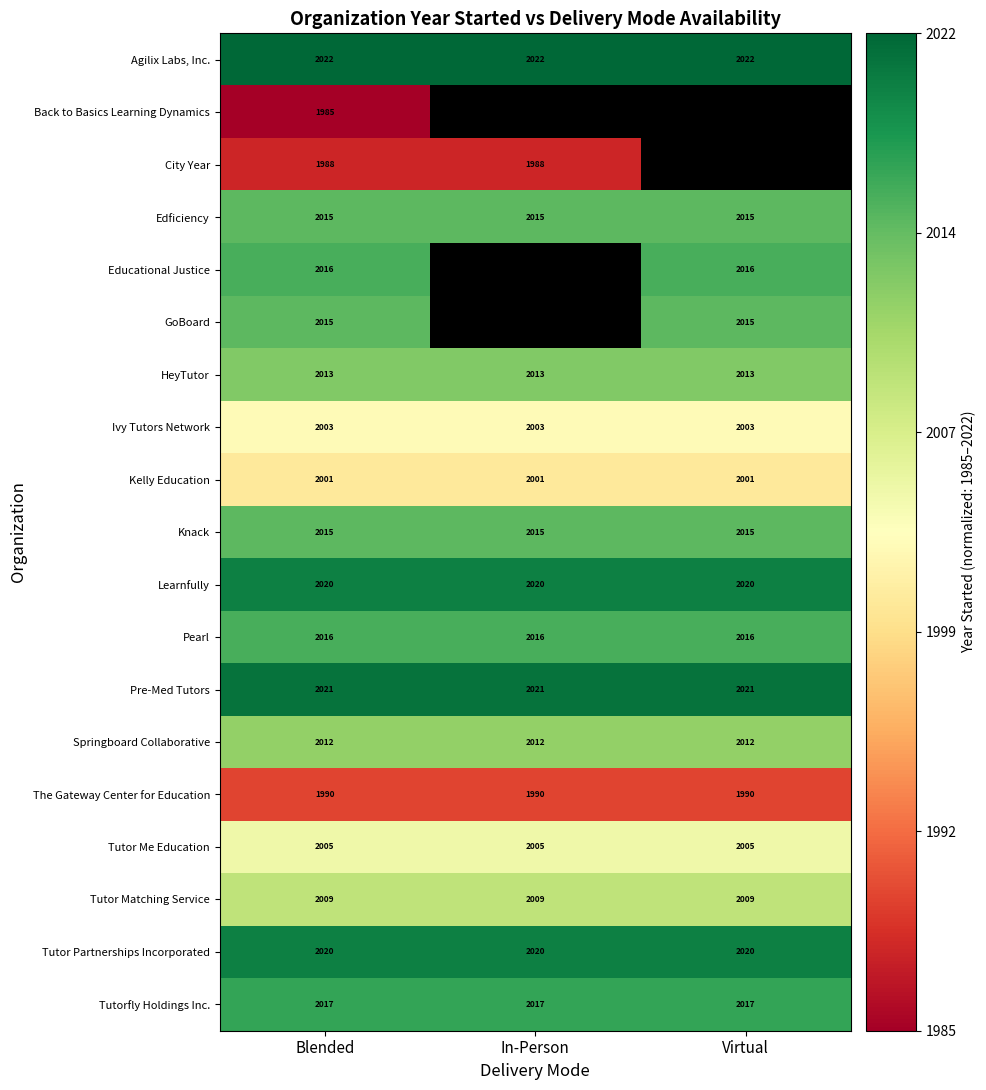

How many data points does each series have?

3